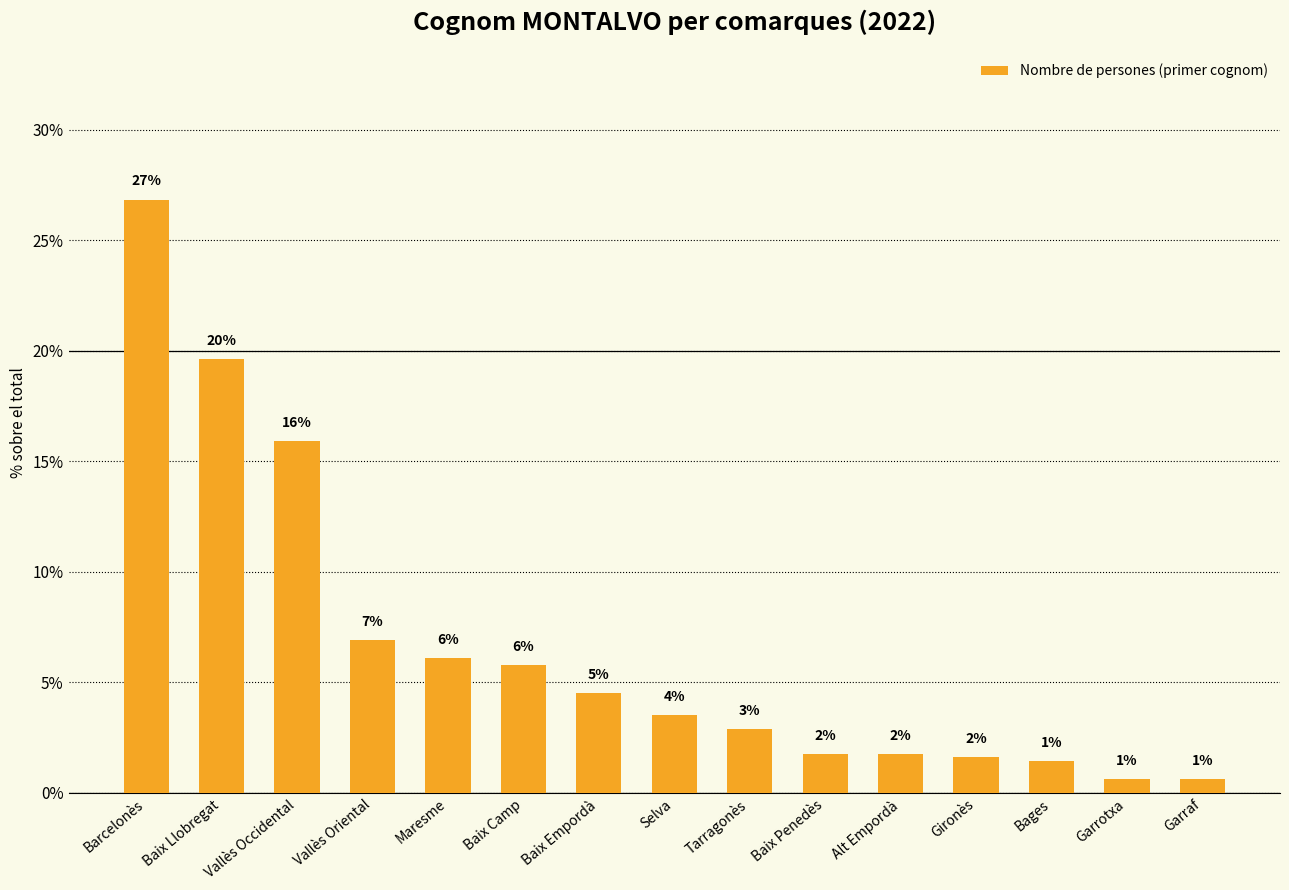

What is the value of the 14th bar from the left?

0.6